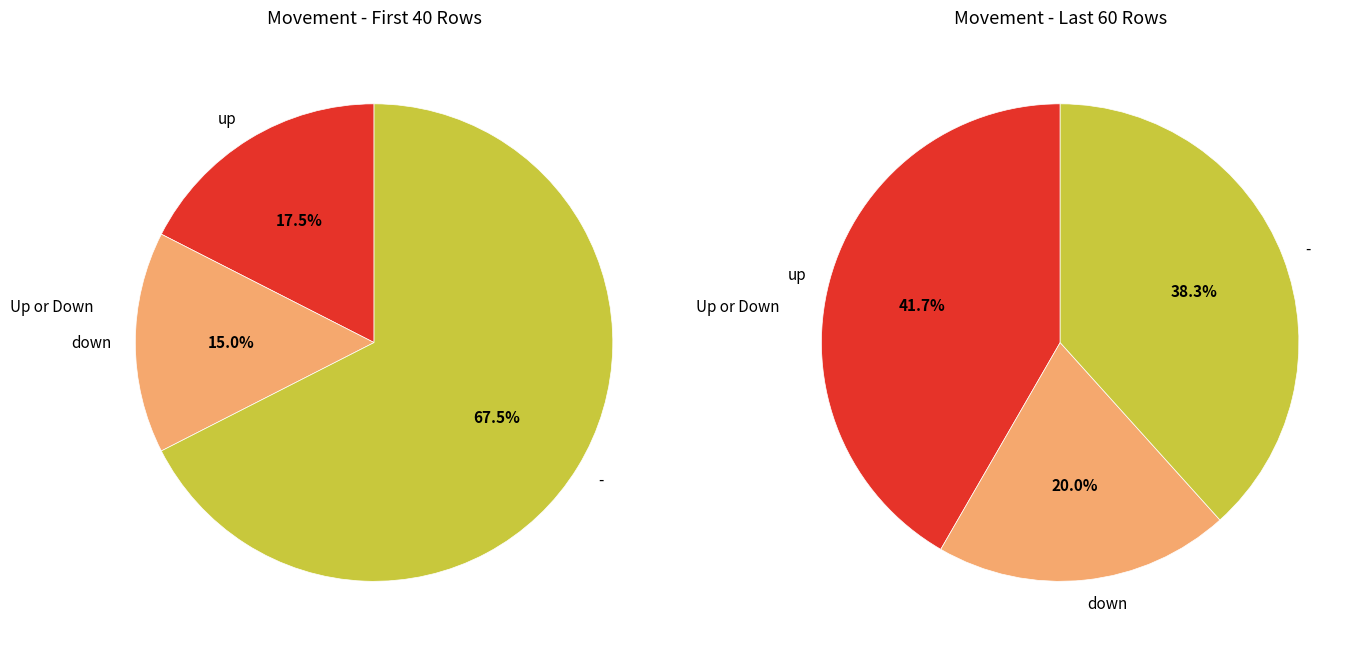

Is up the majority of the pie?

No